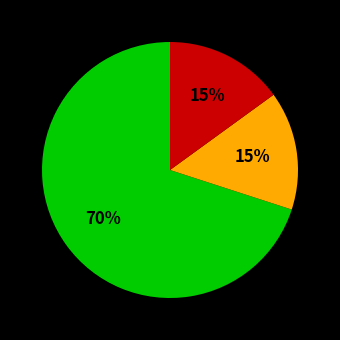

To the nearest percent, what is the average slice percentage?

33%